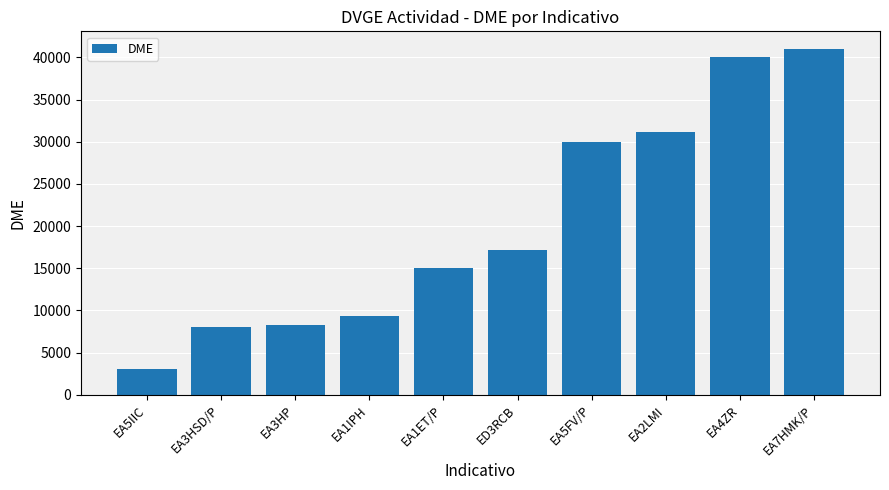

What is the difference between the maximum and minimum values?

37937